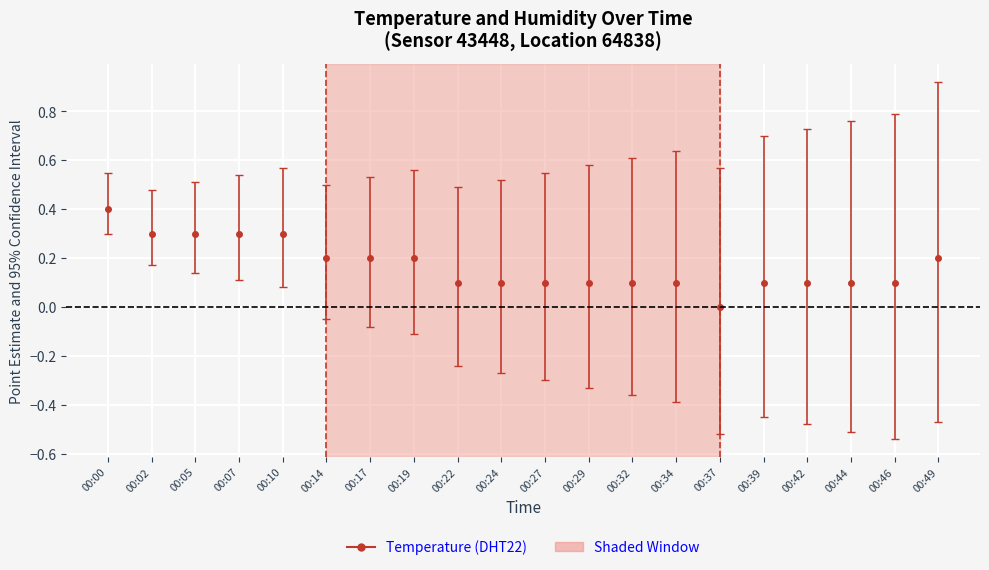

How many lines are shown in the chart?

1